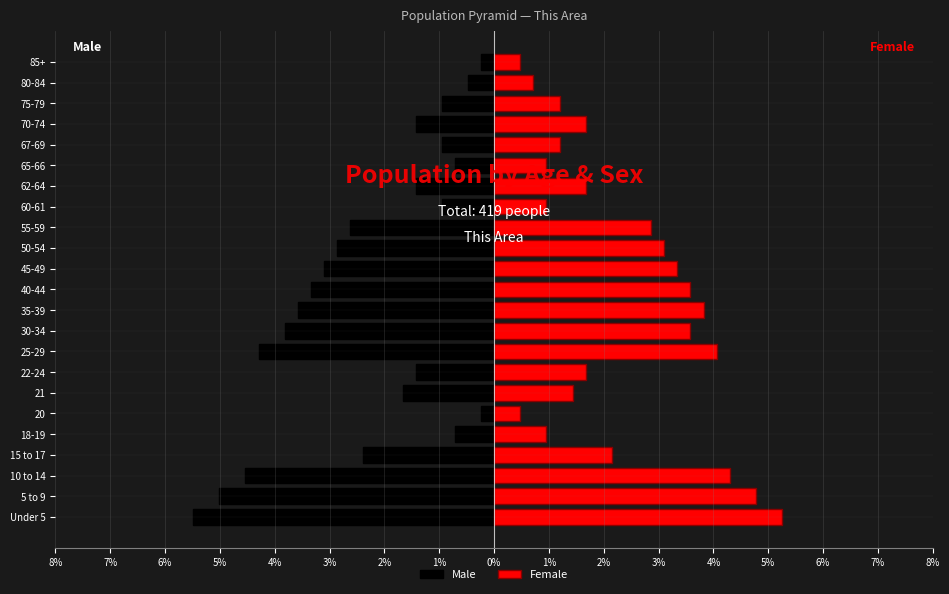

Is the value of Female at 30-34 greater than the value of Male at 85+?

Yes